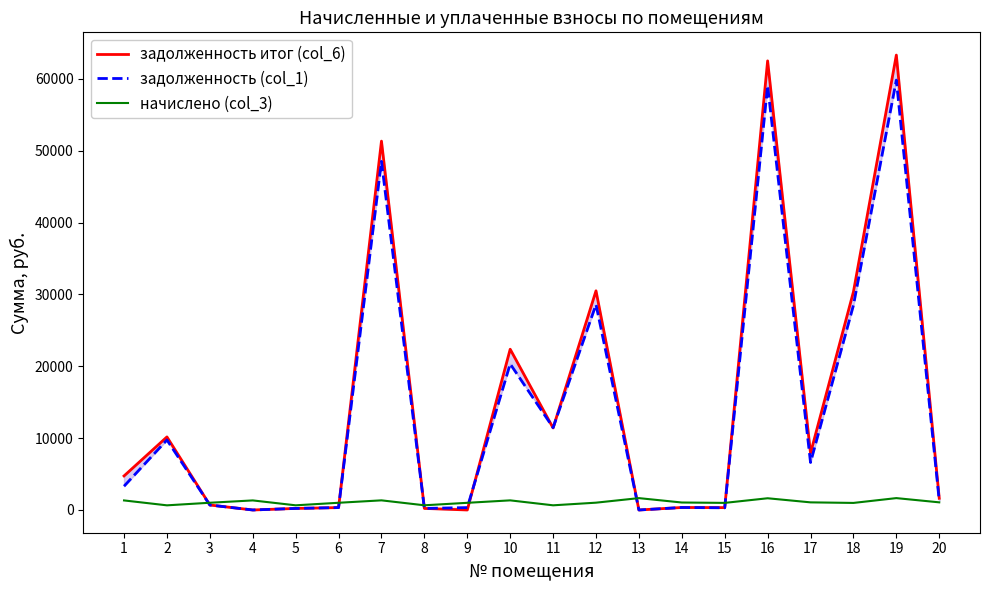

Which series has the largest total across all categories?

задолженность итог (col_6)